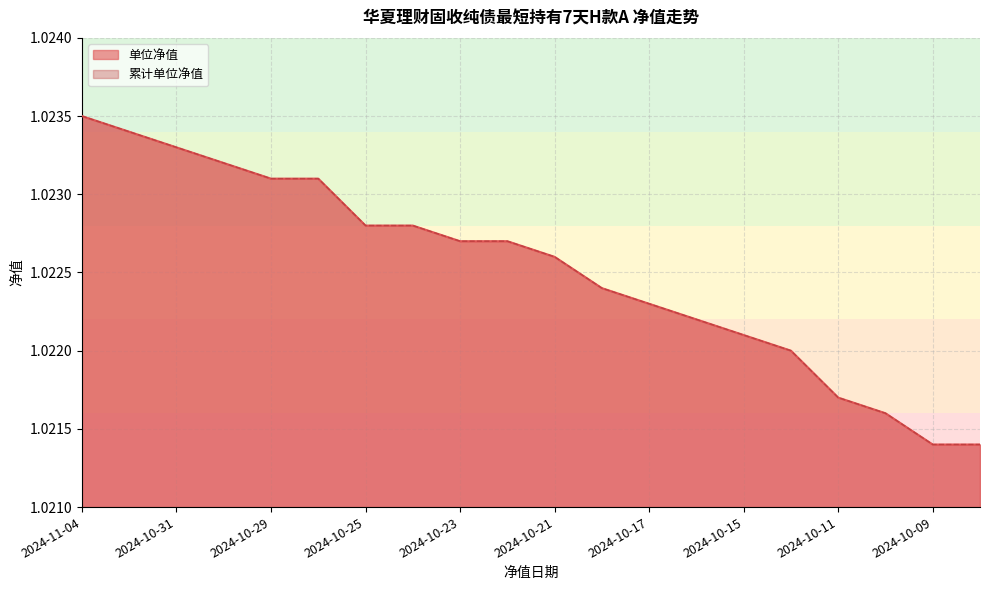

What is the total value across all series at 2024-10-15?

2.0